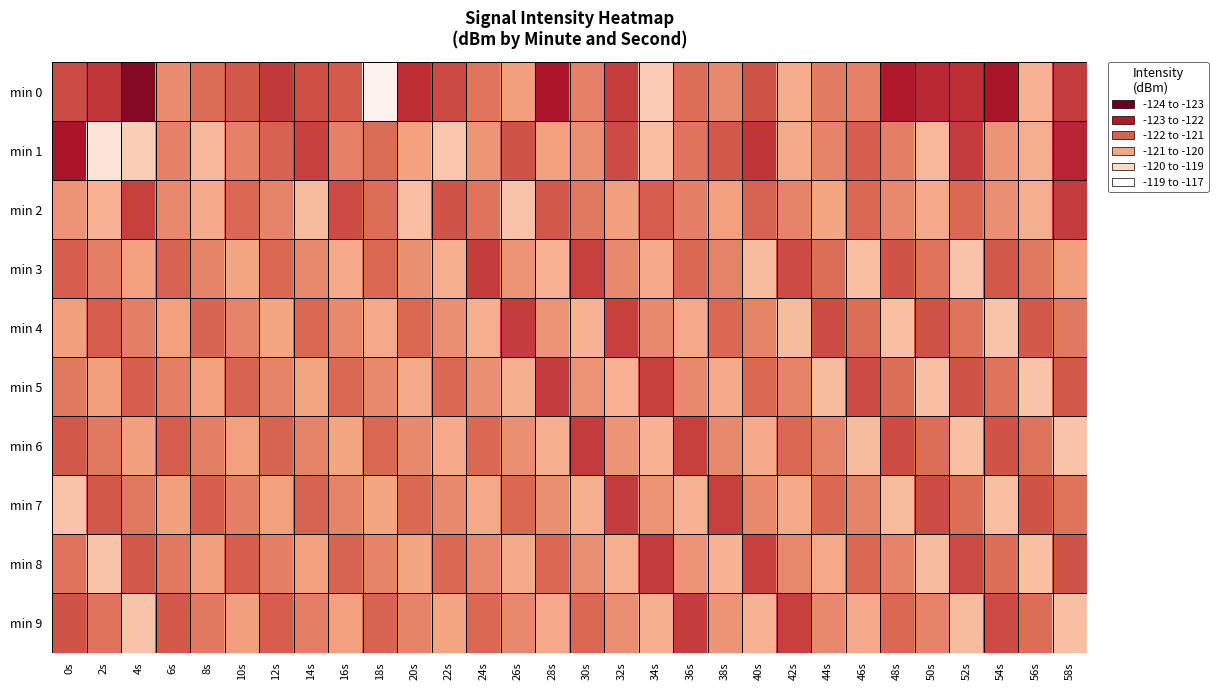

What is the total value across all series at 12s?

-1207.6